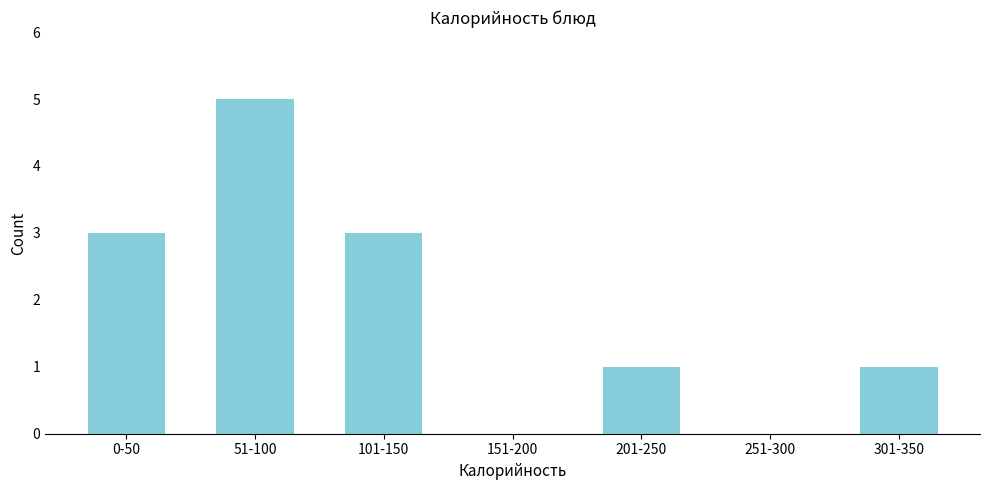

Reading left to right, list all the values displayed in this chart.

0-50=3	51-100=5	101-150=3	151-200=0	201-250=1	251-300=0	301-350=1